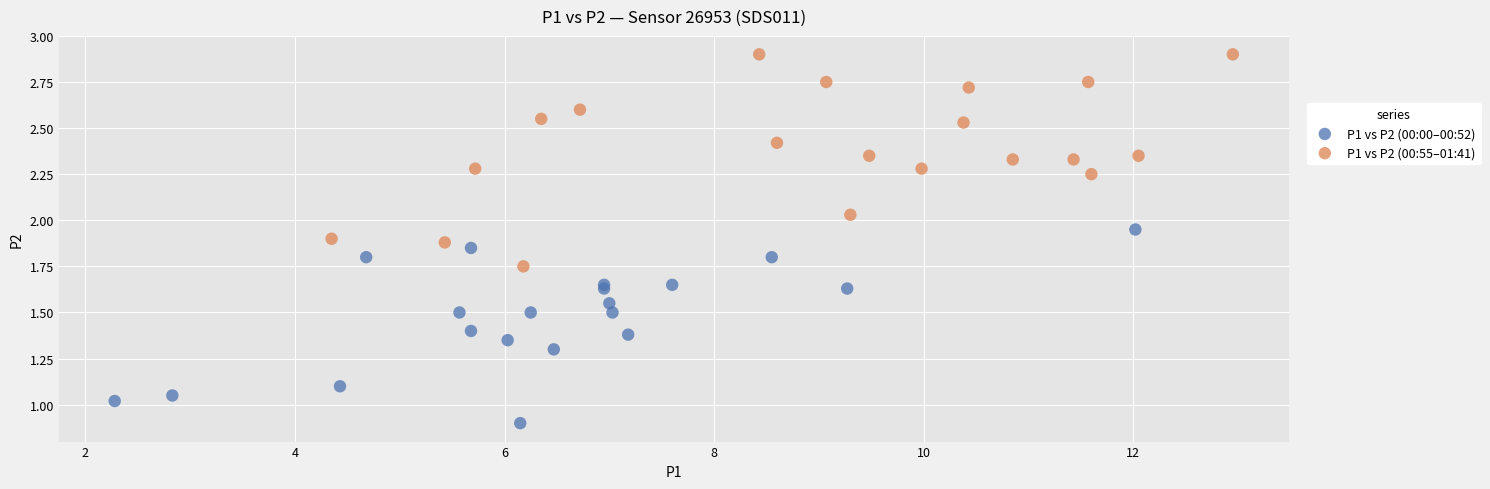

Which series has the largest Y range (max minus min)?

P1 vs P2 (00:55–01:41)